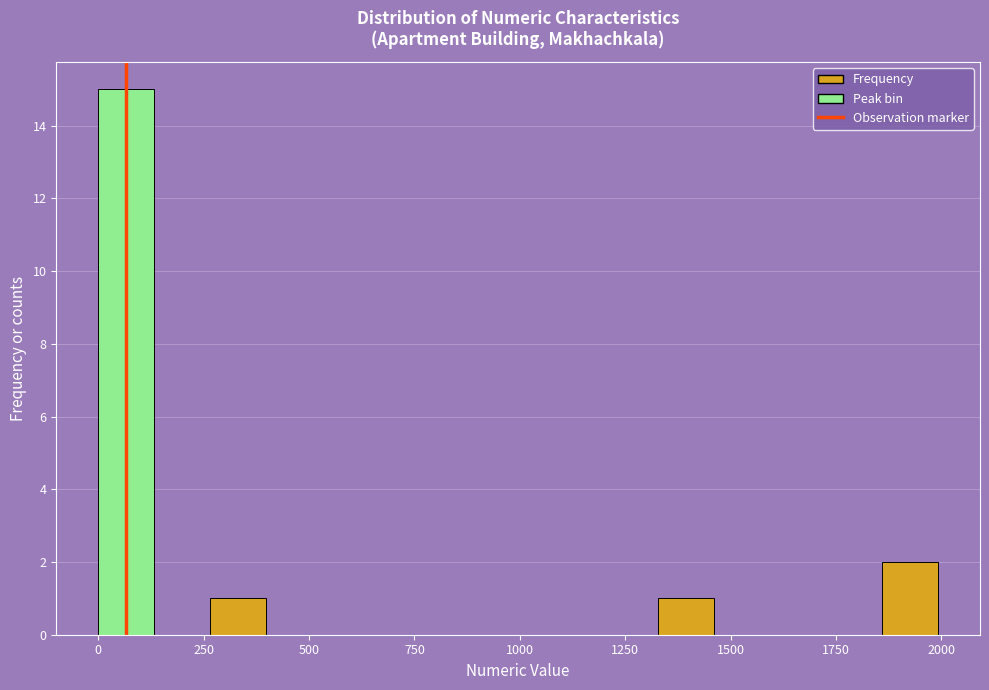

Around what value on the x-axis is the tallest bar? Give the approximate position of its centre, as read against the axis.

50